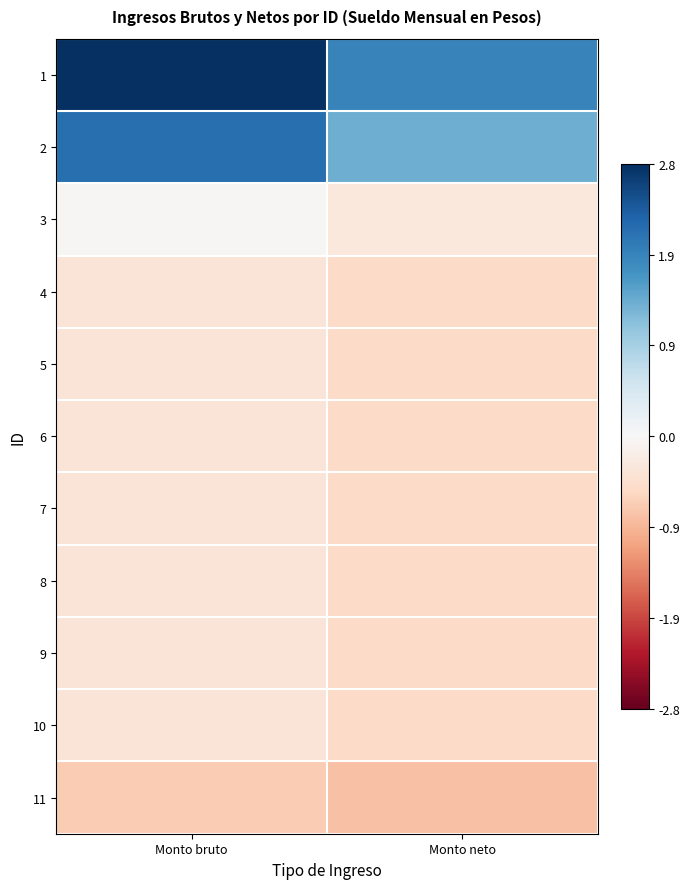

Which series has the widest spread of values?

1